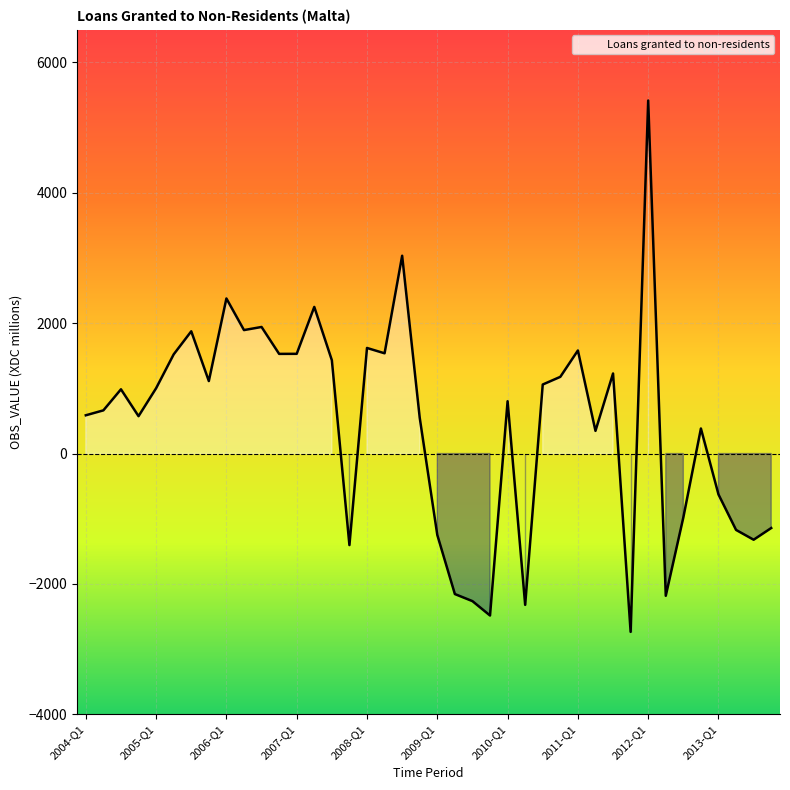

What is the average value?

449.1